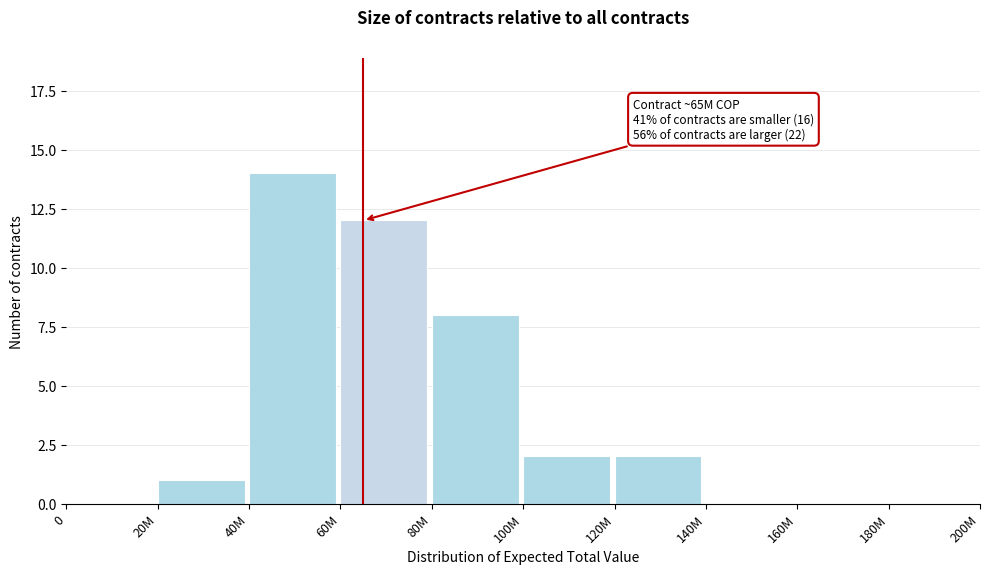

Reading left to right, what are all the values shown in this chart?

0=0	20M=1	40M=14	60M=12	80M=8	100M=2	120M=2	140M=0	160M=0	180M=0